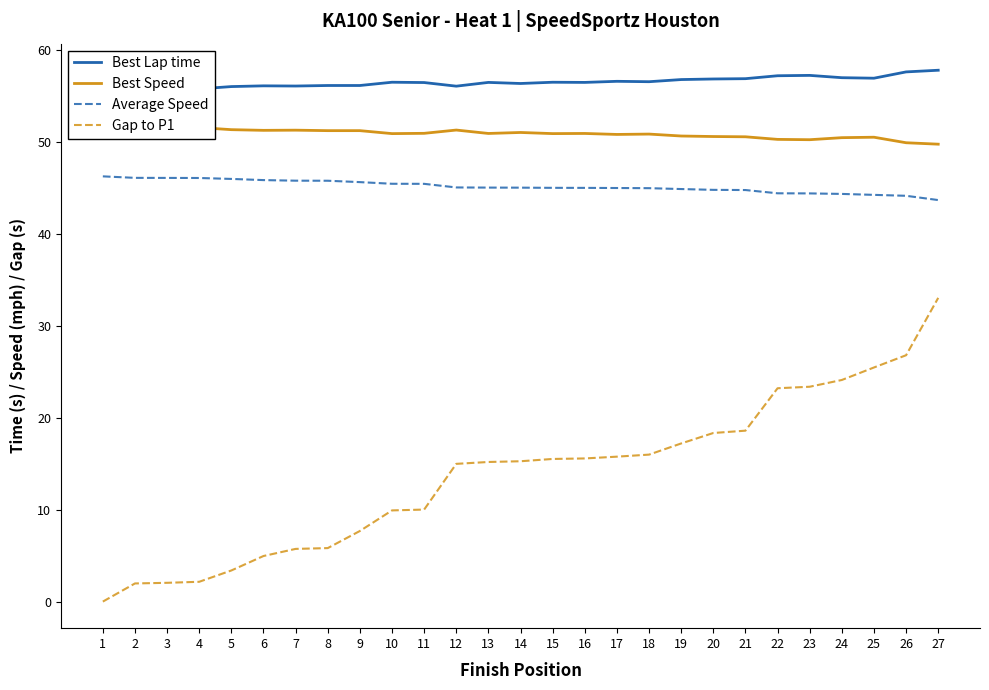

True or false: Best Lap time and Gap to P1 cross at least once.

False